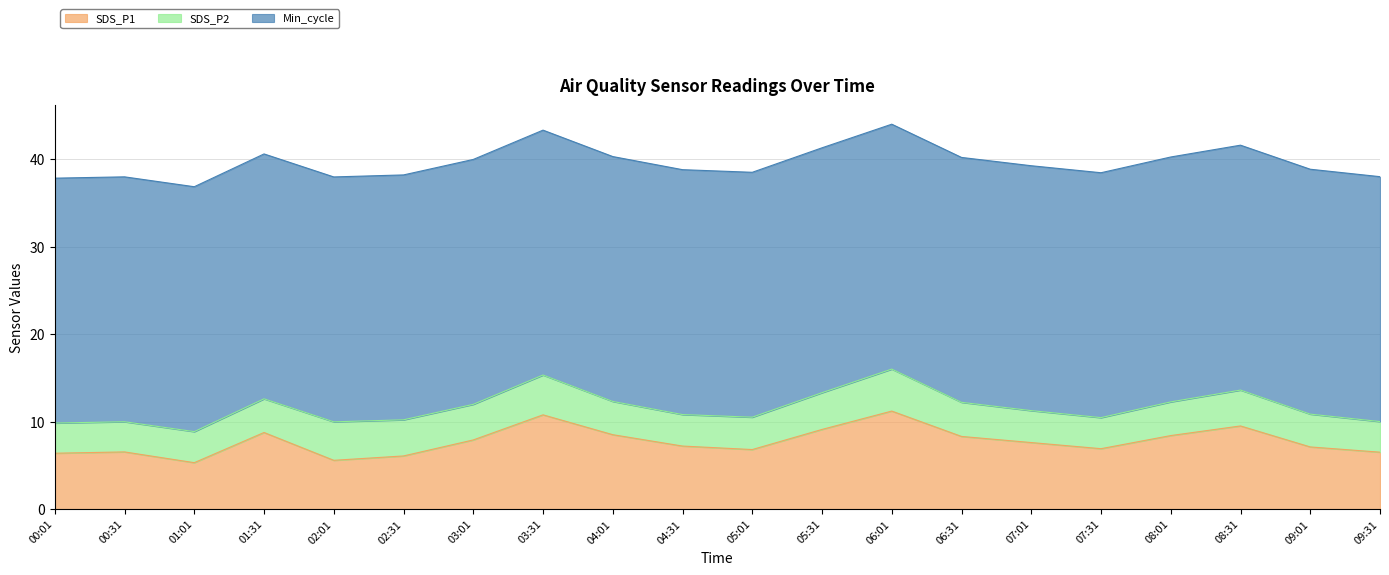

Rank the series by their maximum value, from lowest to highest.

SDS_P2, SDS_P1, Min_cycle